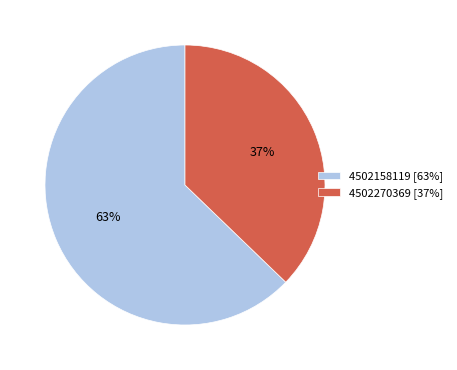

Which slice is the smallest?

4502270369